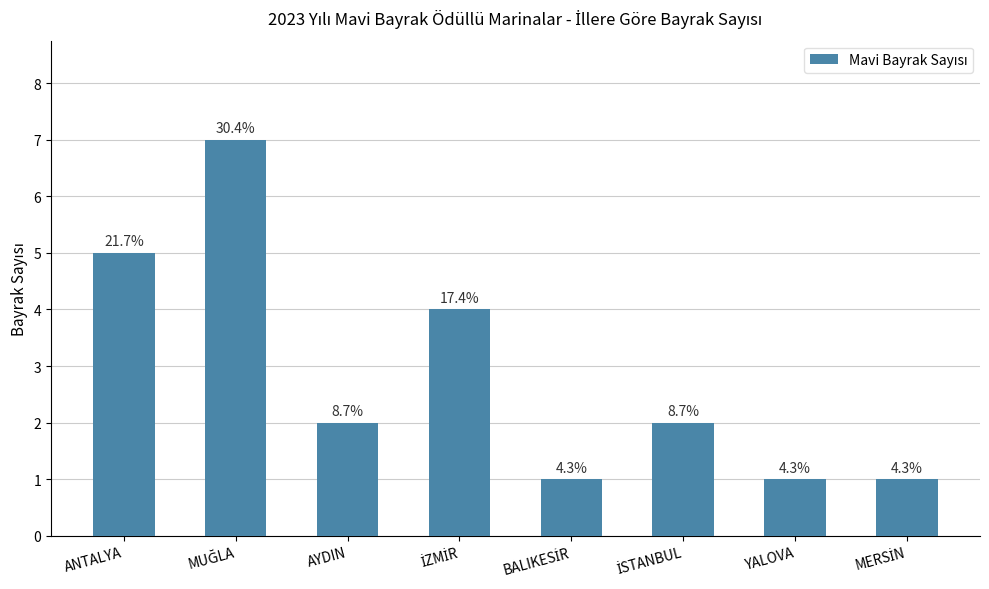

What is the label of the 7th bar from the right?

MUĞLA